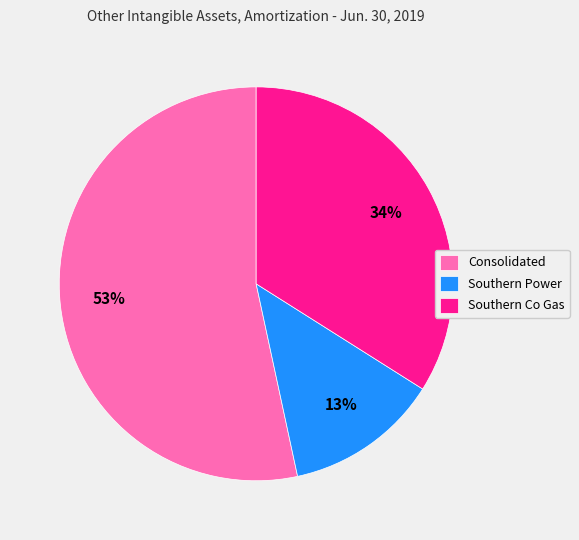

Is it true that Consolidated is 67% of the pie?

False